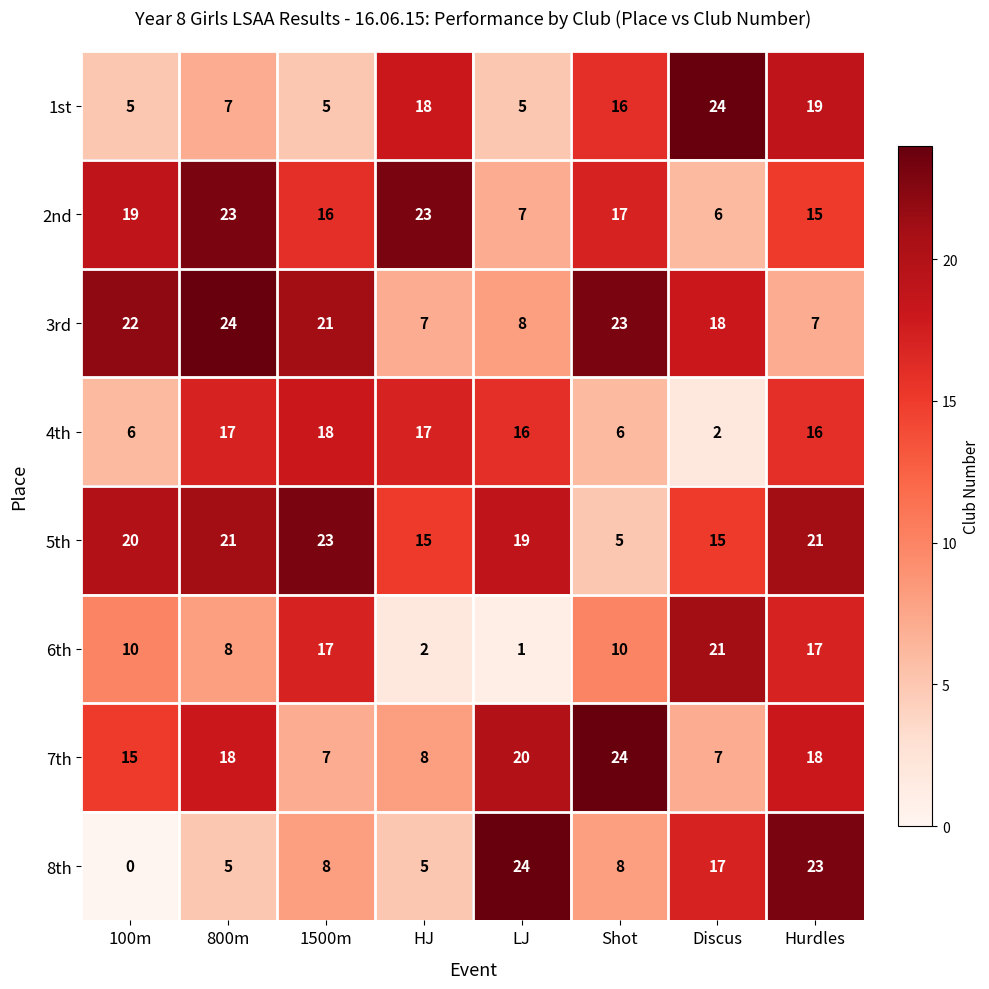

True or false: 1st has a value of 5 at 100m.

True